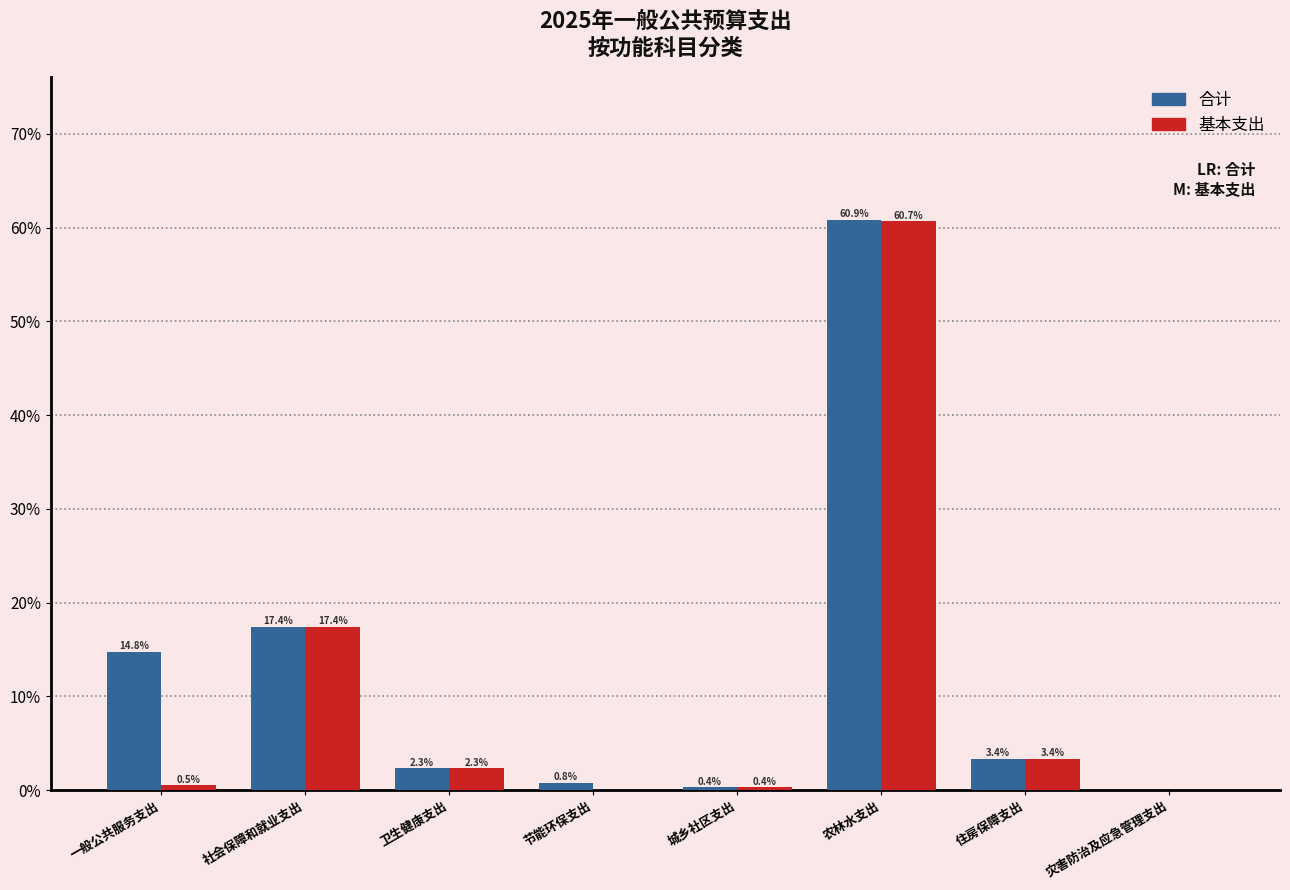

True or false: 合计 has a value of 60.9 at 农林水支出.

True